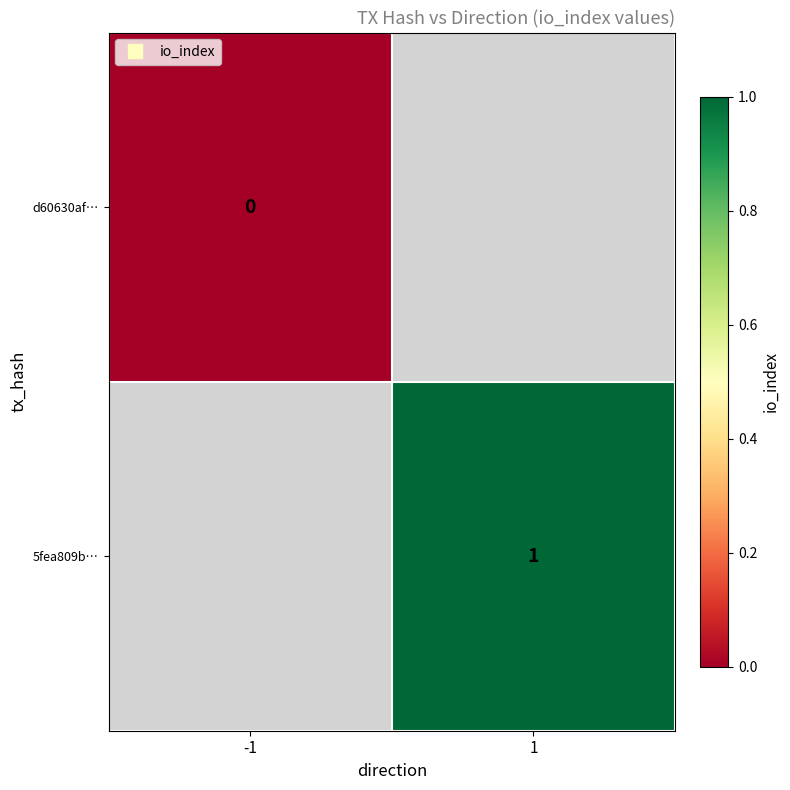

List the series in order of their peak value, highest first.

d60630af…, 5fea809b…